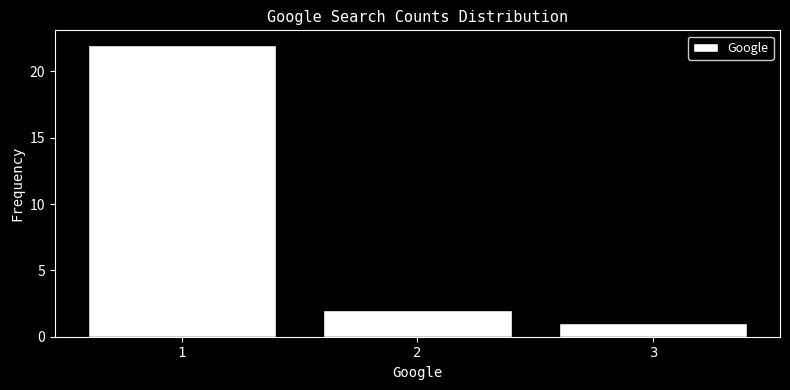

Reading left to right, what are all the values shown in this chart?

1=22	2=2	3=1